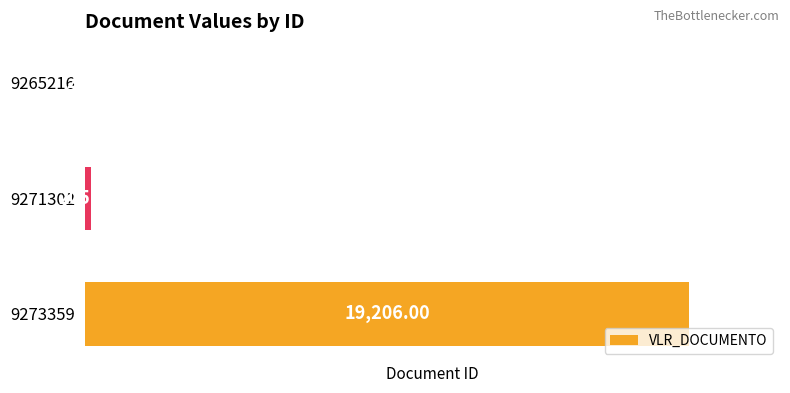

Between 9273359 and 9271302, which is larger?

9273359